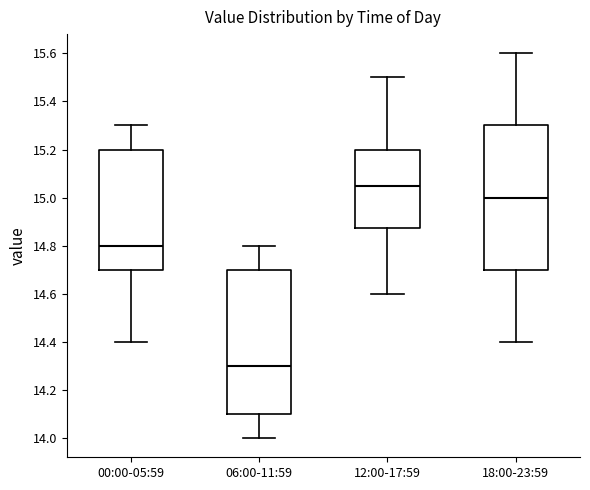

Reading left to right, read every box against the y-axis: the position of its median line, the range the box covers, and the ends of its whiskers. The values are not printed on the chart, so give them approximately, as read against the axis.

00:00-05:59: median 14.80, box 14.70 to 15.20, whiskers 14.40 to 15.30
06:00-11:59: median 14.30, box 14.10 to 14.70, whiskers 14.00 to 14.80
12:00-17:59: median 15.06, box 14.88 to 15.20, whiskers 14.60 to 15.50
18:00-23:59: median 15.00, box 14.70 to 15.30, whiskers 14.40 to 15.60